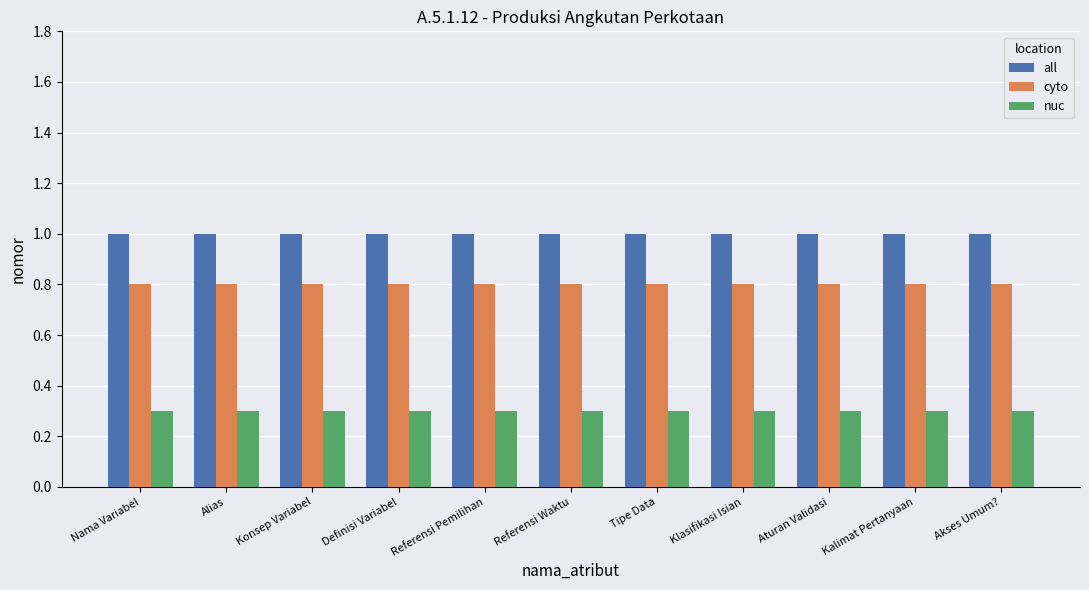

What is the label of the 10th bar from the right?

Alias